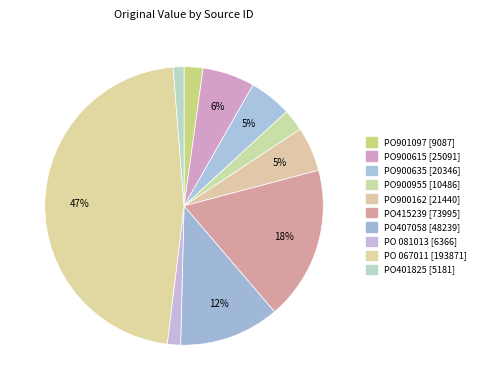

What portion of the pie excludes PO901097?

97.8%